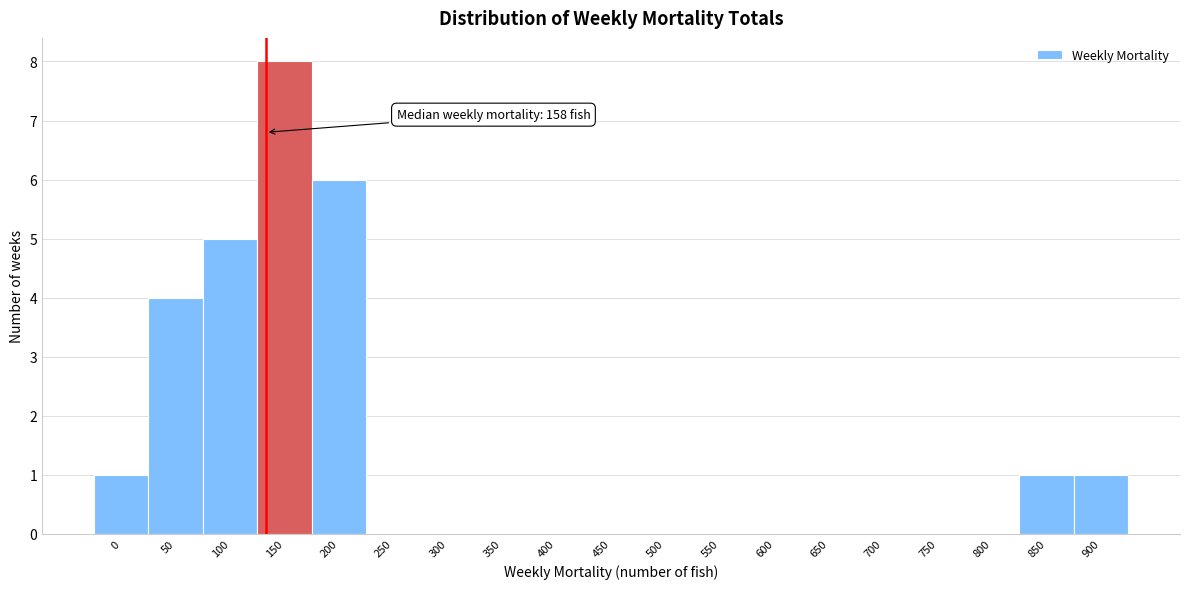

Reading left to right, list all the values displayed in this chart.

0=1	50=4	100=5	150=8	200=6	250=0	300=0	350=0	400=0	450=0	500=0	550=0	600=0	650=0	700=0	750=0	800=0	850=1	900=1